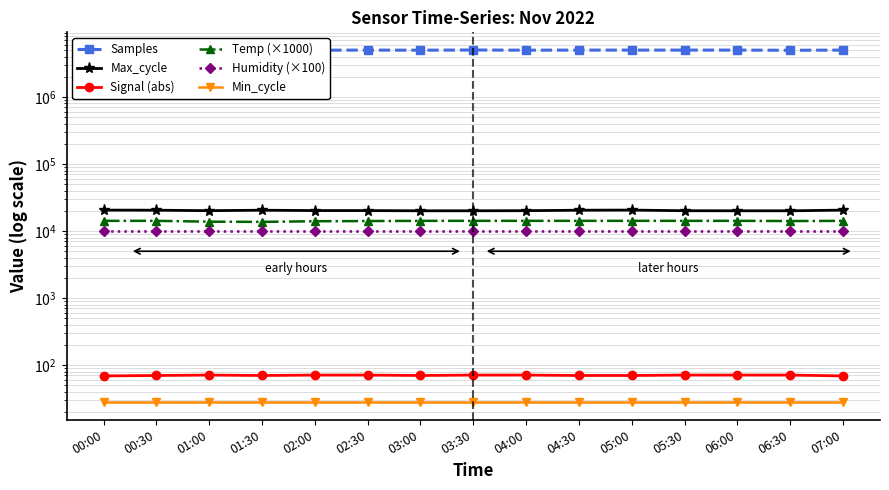

What is the label of the 6th point from the left?

02:30